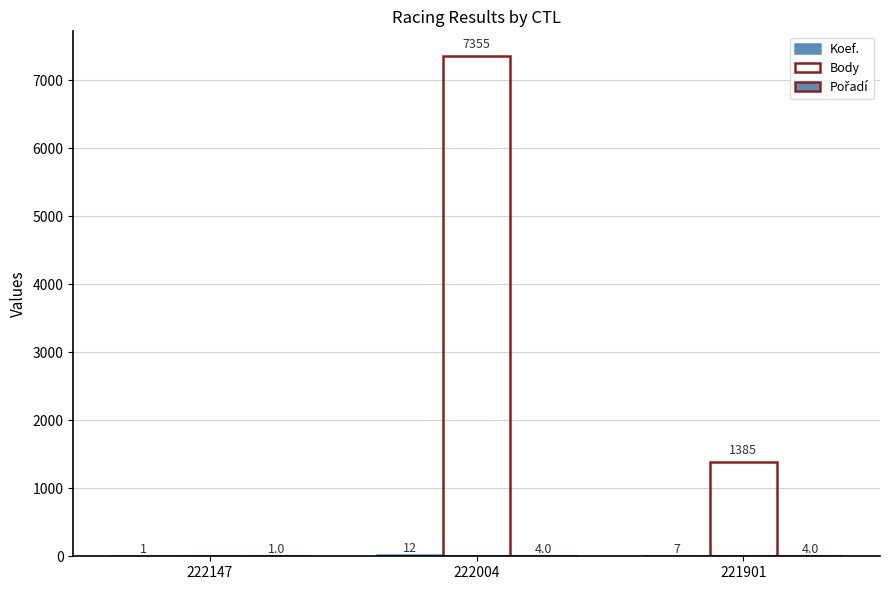

What is the total value across all series at 221901?

1396